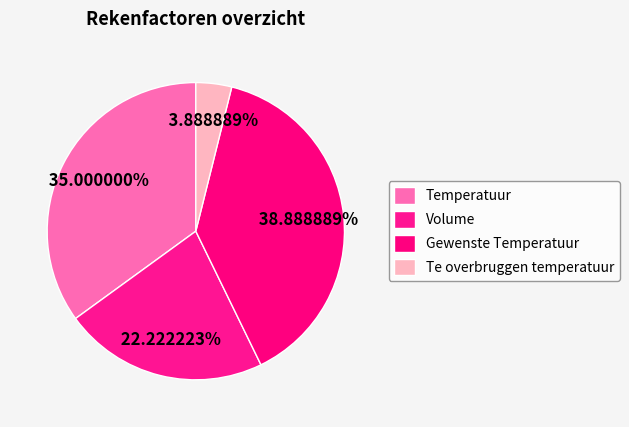

Which has a higher value, Temperatuur or Volume?

Temperatuur